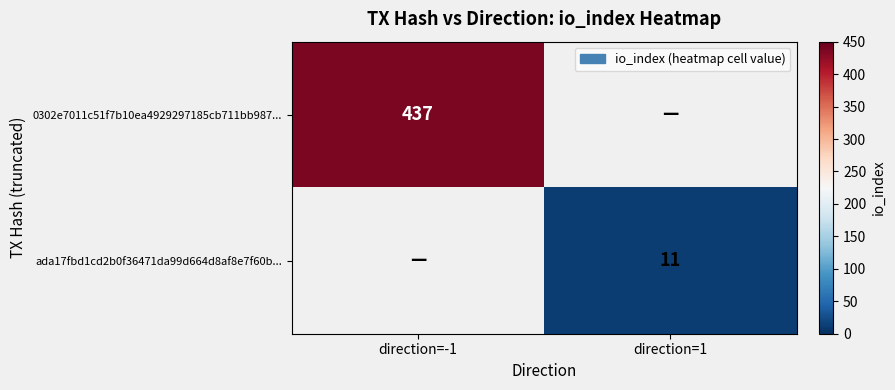

True or false: 0302e7011c51f7b10ea4929297185cb711bb987... has a value of 437 at direction=-1.

True